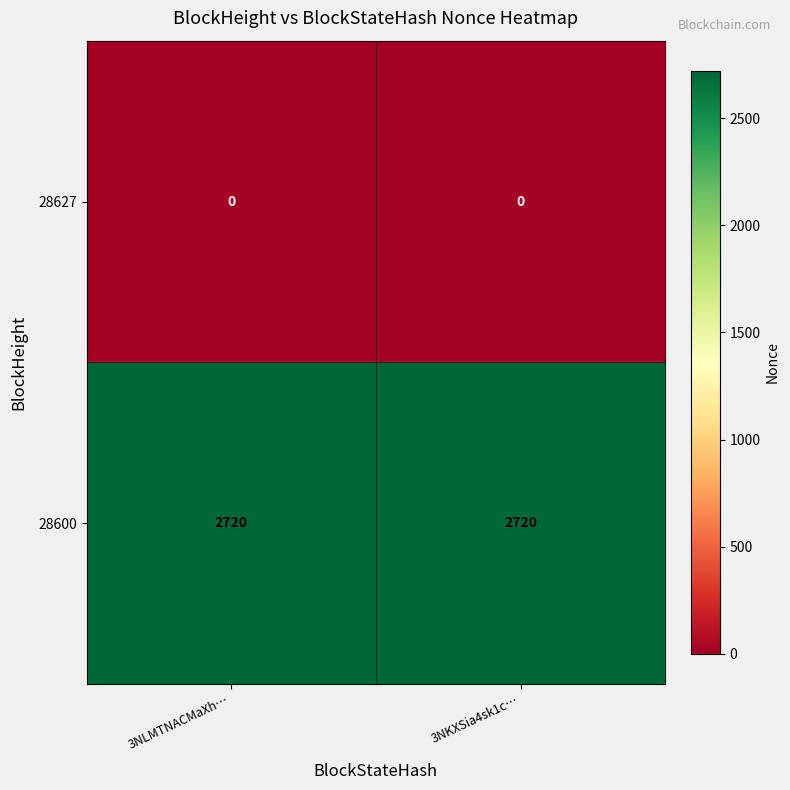

True or false: 28600 has a value of 2720 at 3NKXSia4sk1c….

True